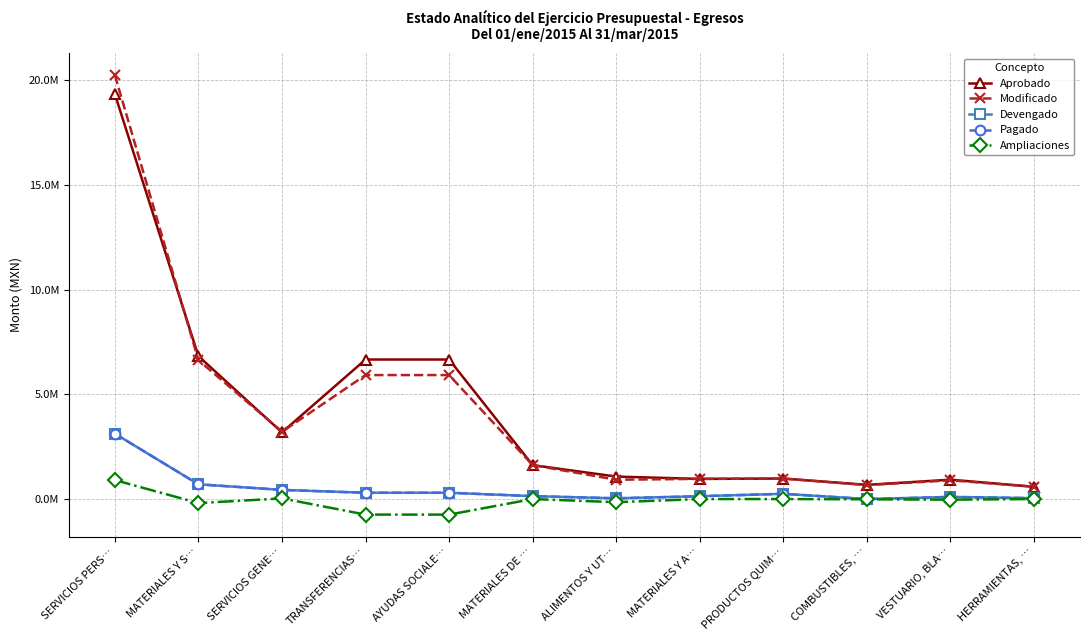

Reading right to left, extract all data points from this chart.

Aprobado: HERRAMIENTAS, …=586431.4	VESTUARIO, BLA…=925000.0	COMBUSTIBLES, …=678000.0	PRODUCTOS QUIM…=979000.0	MATERIALES Y A…=963000.0	ALIMENTOS Y UT…=1072666.9	MATERIALES DE …=1620000.0	AYUDAS SOCIALE…=6662883.0	TRANSFERENCIAS…=6662883.0	SERVICIOS GENE…=3183000.0	MATERIALES Y S…=6824098.3	SERVICIOS PERS…=19337568.6
Modificado: HERRAMIENTAS, …=586431.4	VESTUARIO, BLA…=895000.0	COMBUSTIBLES, …=666000.0	PRODUCTOS QUIM…=979000.0	MATERIALES Y A…=963000.0	ALIMENTOS Y UT…=922666.9	MATERIALES DE …=1620000.0	AYUDAS SOCIALE…=5920292.7	TRANSFERENCIAS…=5920292.7	SERVICIOS GENE…=3213000.0	MATERIALES Y S…=6632098.3	SERVICIOS PERS…=20242158.9
Devengado: HERRAMIENTAS, …=42411.9	VESTUARIO, BLA…=101430.0	COMBUSTIBLES, …=255.0	PRODUCTOS QUIM…=249847.3	MATERIALES Y A…=135729.2	ALIMENTOS Y UT…=34436.5	MATERIALES DE …=139517.1	AYUDAS SOCIALE…=300006.5	TRANSFERENCIAS…=300006.5	SERVICIOS GENE…=437284.2	MATERIALES Y S…=703627.0	SERVICIOS PERS…=3122327.4
Pagado: HERRAMIENTAS, …=42411.9	VESTUARIO, BLA…=101430.0	COMBUSTIBLES, …=255.0	PRODUCTOS QUIM…=249847.3	MATERIALES Y A…=135729.2	ALIMENTOS Y UT…=34103.4	MATERIALES DE …=139517.1	AYUDAS SOCIALE…=300006.5	TRANSFERENCIAS…=300006.5	SERVICIOS GENE…=437284.2	MATERIALES Y S…=703293.9	SERVICIOS PERS…=3122327.4
Ampliaciones: HERRAMIENTAS, …=0.0	VESTUARIO, BLA…=-30000.0	COMBUSTIBLES, …=-12000.0	PRODUCTOS QUIM…=0.0	MATERIALES Y A…=0.0	ALIMENTOS Y UT…=-150000.0	MATERIALES DE …=0.0	AYUDAS SOCIALE…=-742590.3	TRANSFERENCIAS…=-742590.3	SERVICIOS GENE…=30000.0	MATERIALES Y S…=-192000.0	SERVICIOS PERS…=904590.3